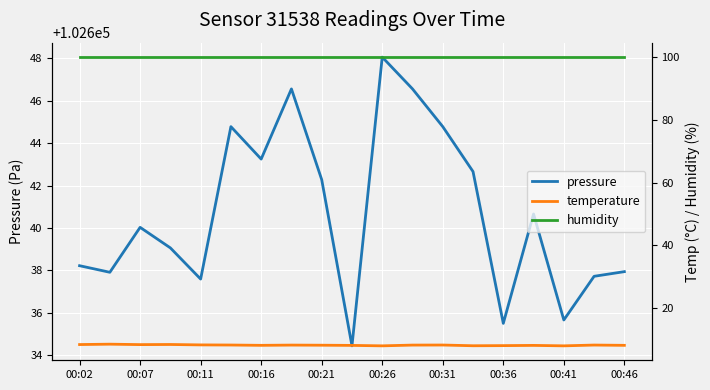

What is the minimum value shown in the chart?

8.0